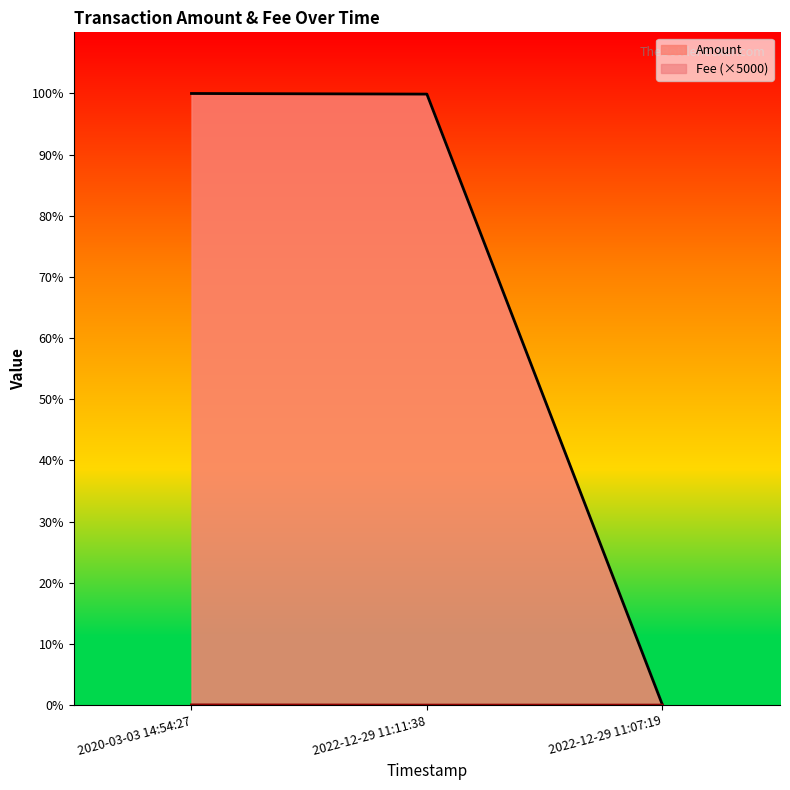

Which has a higher value, 2020-03-03 14:54:27 or 2022-12-29 11:11:38?

2020-03-03 14:54:27